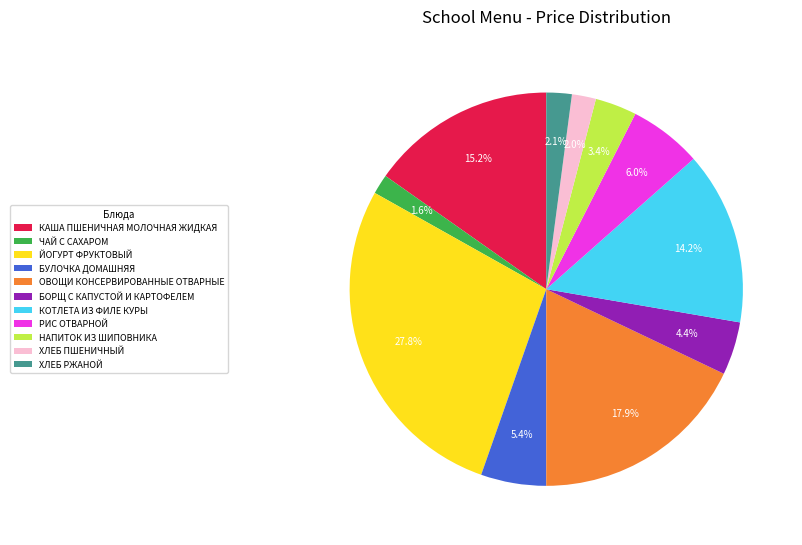

Count the number of slices in the pie.

11